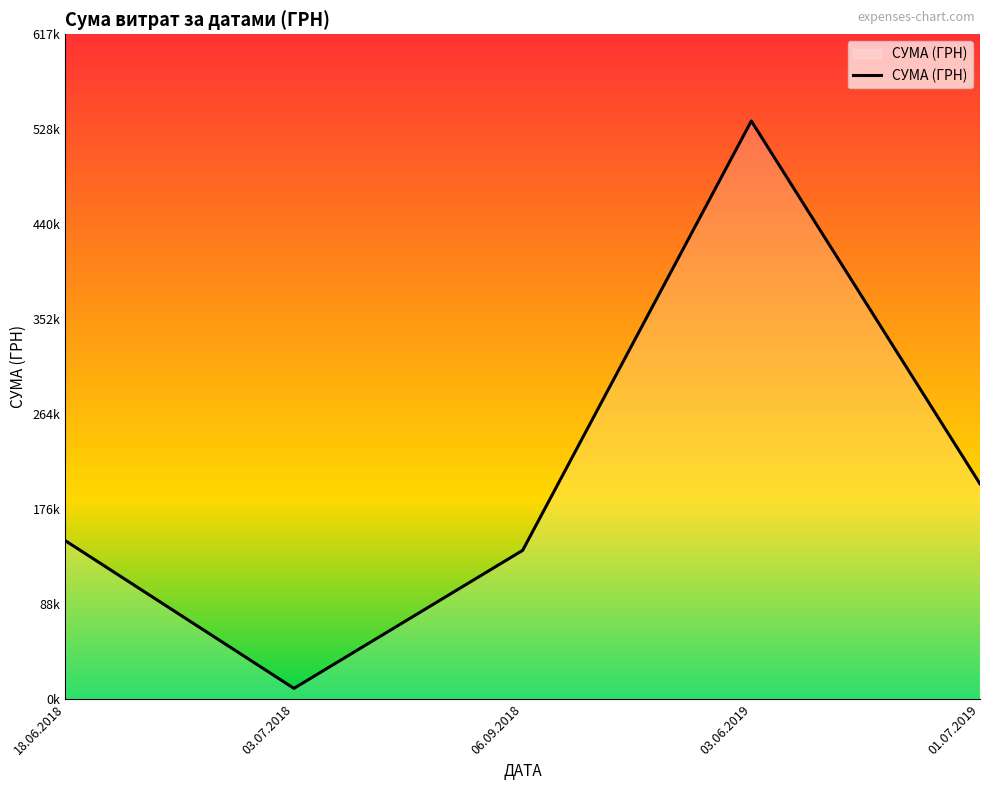

True or false: the data shows 17551.4 at 03.07.2018.

False